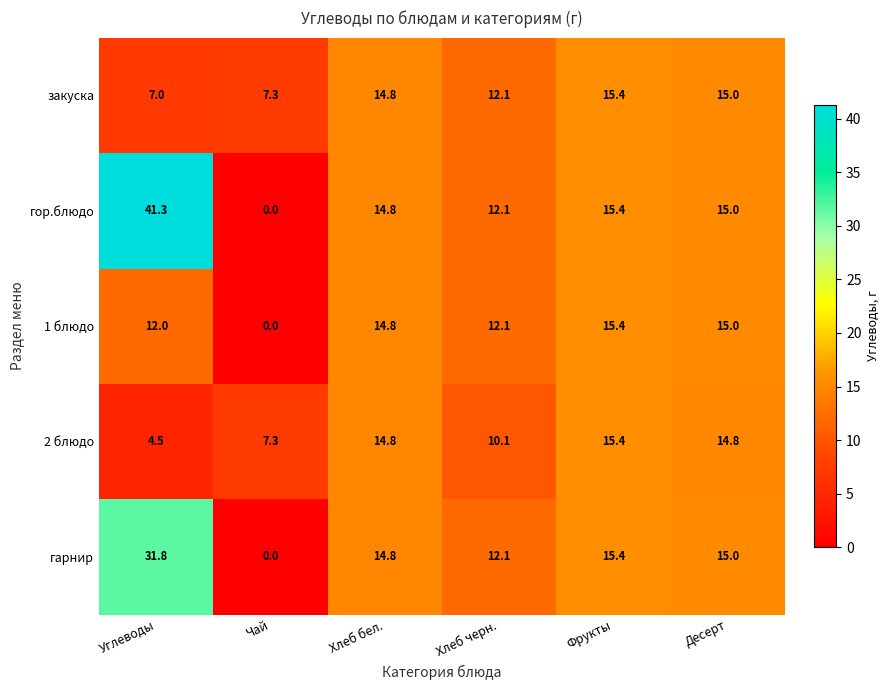

Reading left to right, extract all data points from this chart.

закуска: Углеводы=7.0	Чай=7.3	Хлеб бел.=14.8	Хлеб черн.=12.1	Фрукты=15.4	Десерт=15.0
гор.блюдо: Углеводы=41.3	Чай=0.0	Хлеб бел.=14.8	Хлеб черн.=12.1	Фрукты=15.4	Десерт=15.0
1 блюдо: Углеводы=12.0	Чай=0.0	Хлеб бел.=14.8	Хлеб черн.=12.1	Фрукты=15.4	Десерт=15.0
2 блюдо: Углеводы=4.5	Чай=7.3	Хлеб бел.=14.8	Хлеб черн.=10.1	Фрукты=15.4	Десерт=14.8
гарнир: Углеводы=31.8	Чай=0.0	Хлеб бел.=14.8	Хлеб черн.=12.1	Фрукты=15.4	Десерт=15.0